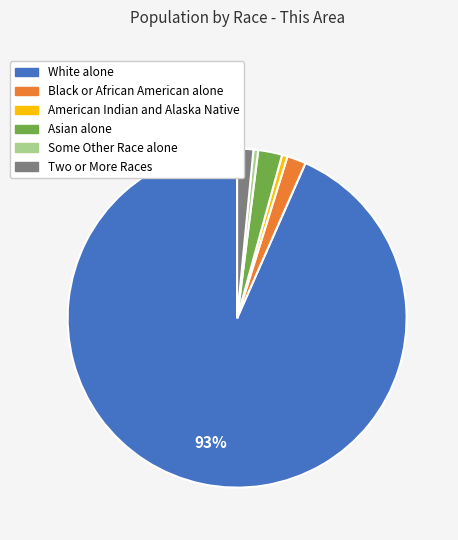

What is the largest slice in the pie chart?

White alone